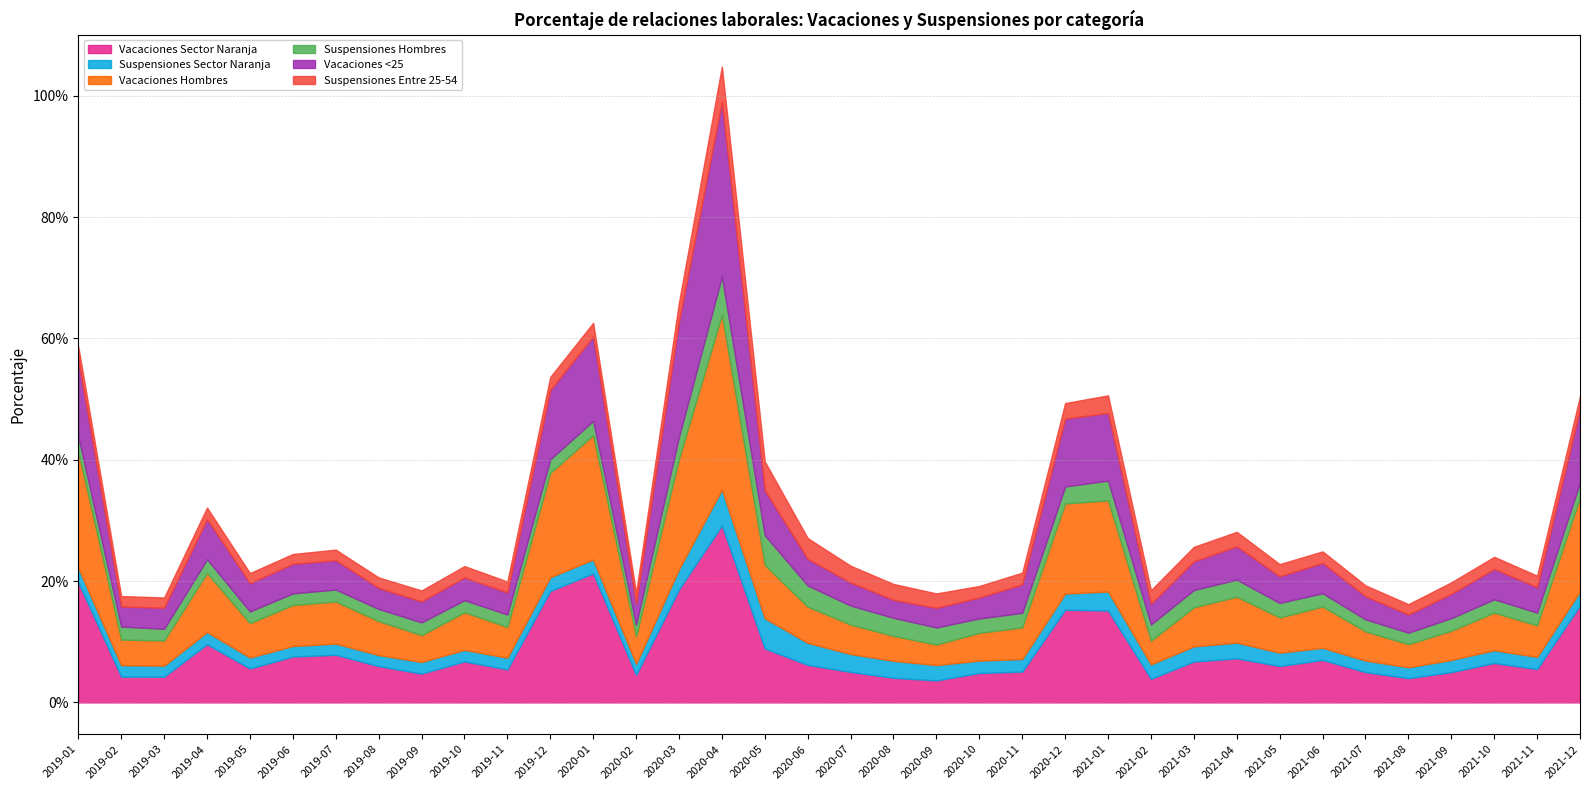

True or false: Suspensiones Sector Naranja has more than 0 points higher than both neighbors.

True